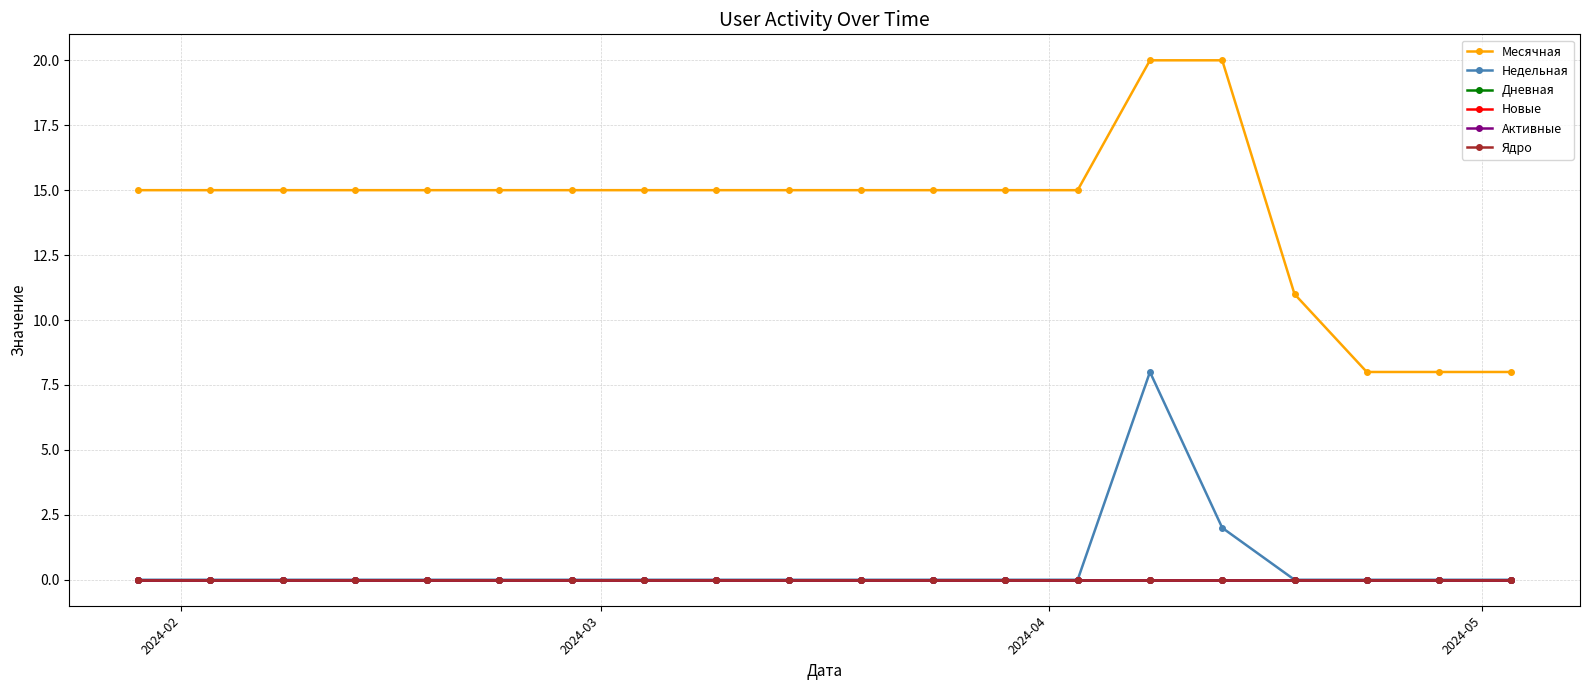

Does the chart have visible grid lines?

Yes